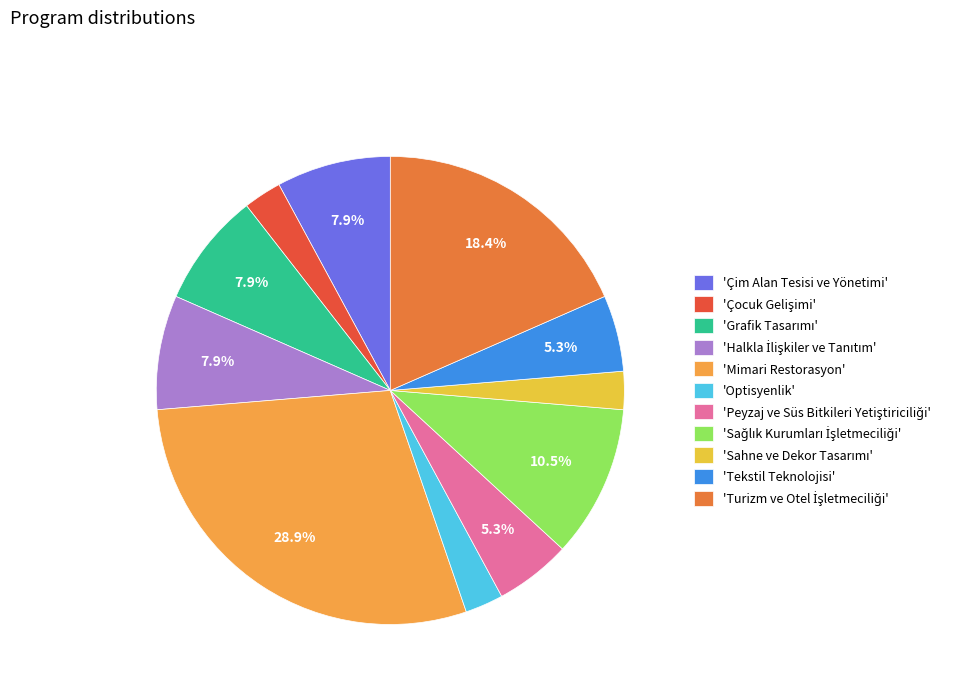

Is there any slice that represents more than half of the pie?

No